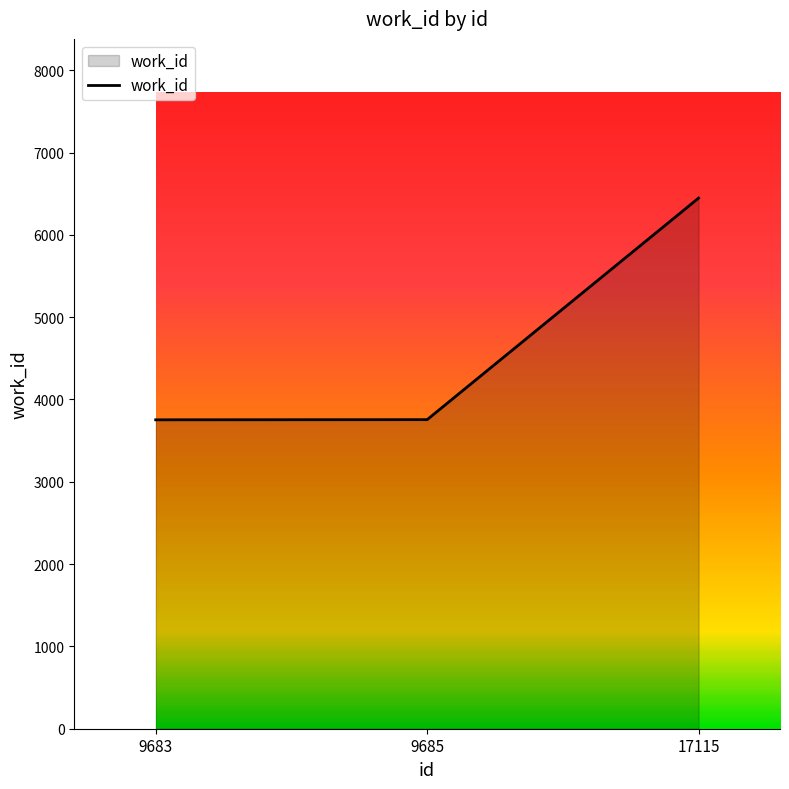

Which category has the highest value across all series?

17115